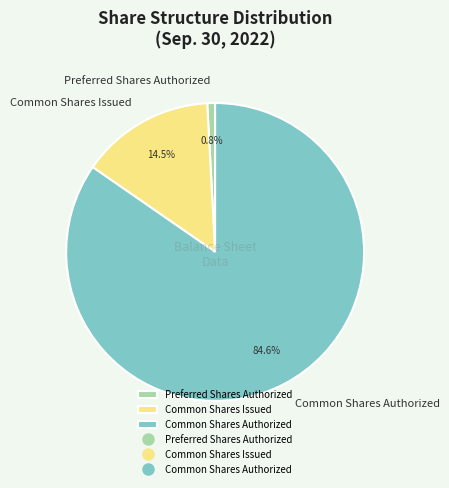

To the nearest percent, what portion does Common Shares Authorized represent?

85%